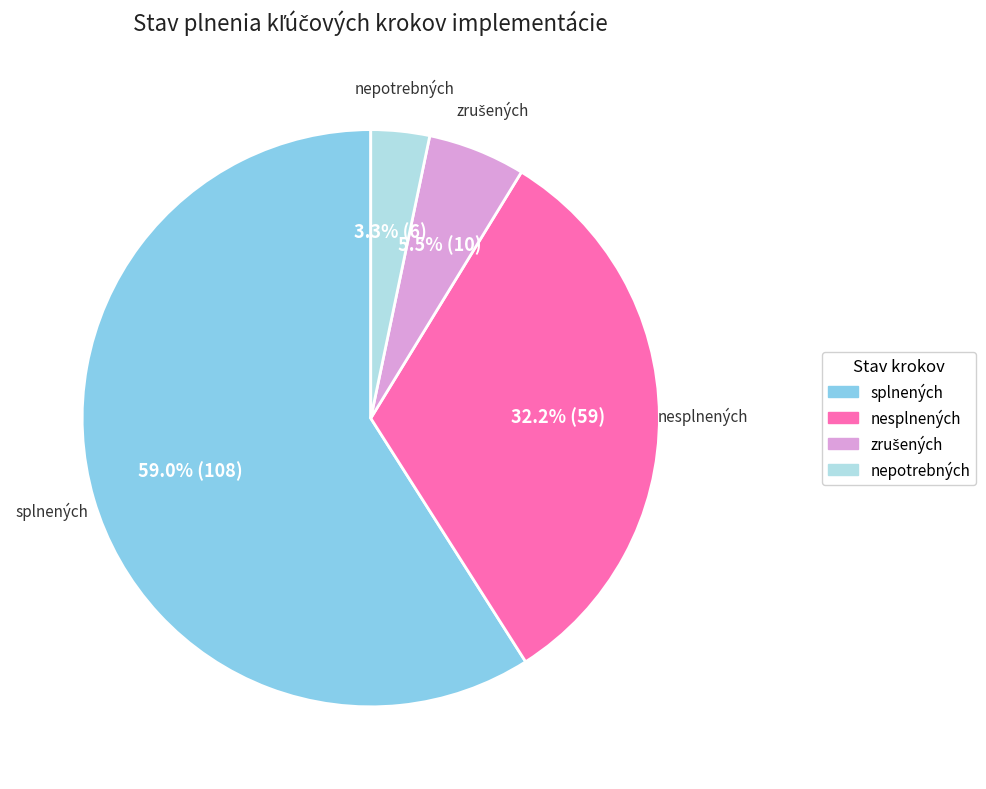

Is there a majority slice in this chart?

Yes